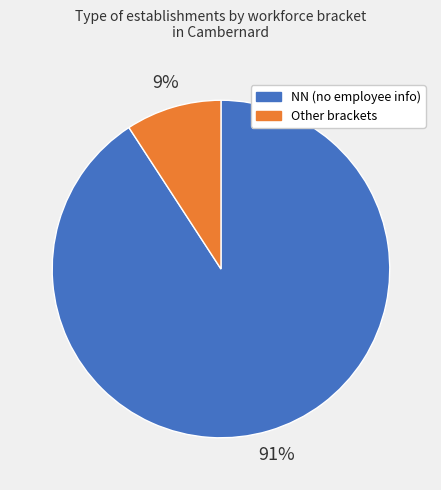

To the nearest percent, what portion does Other brackets represent?

9%